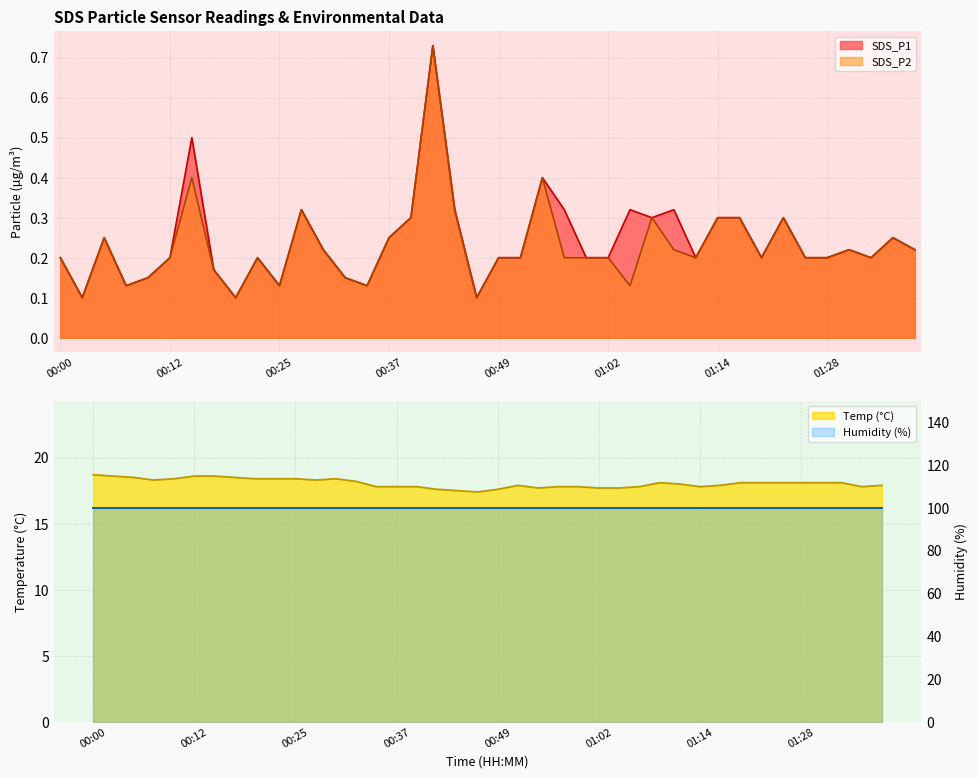

At which category does the chart reach its minimum across all series?

00:03